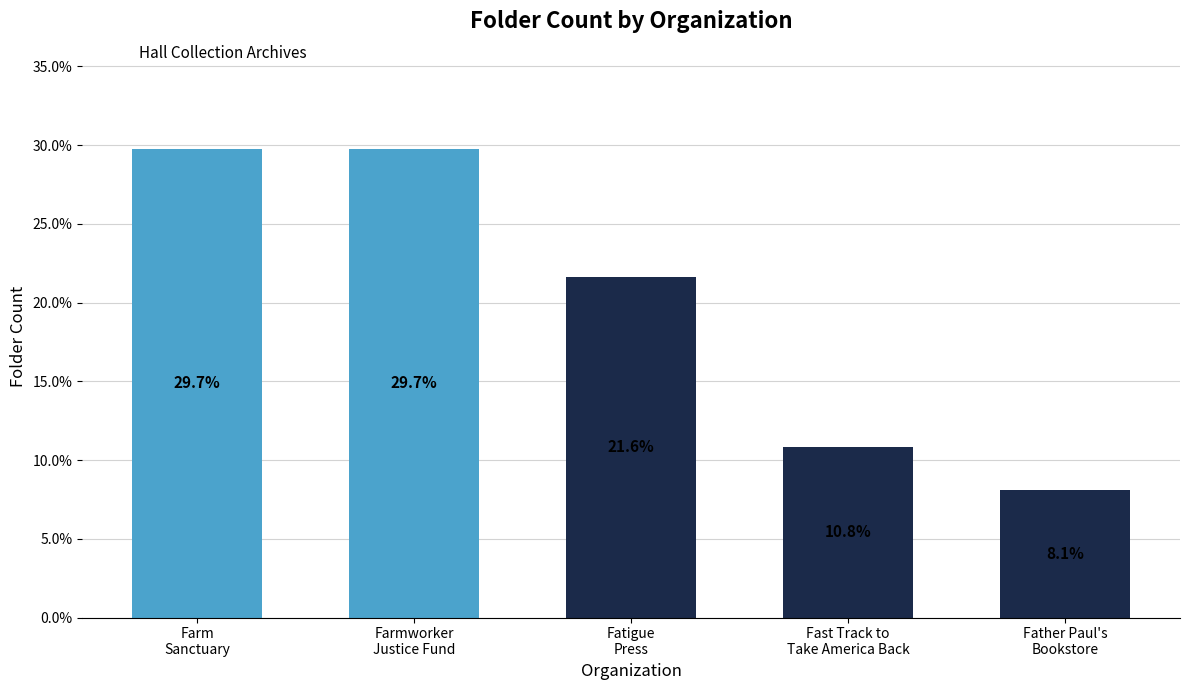

What is the maximum value shown in the chart?

29.7